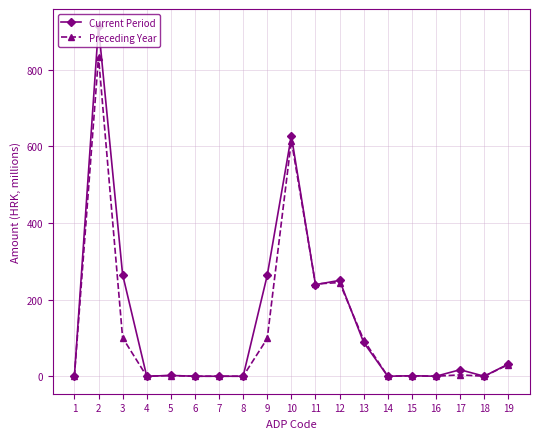

What are all the series names shown in the legend?

Current Period, Preceding Year